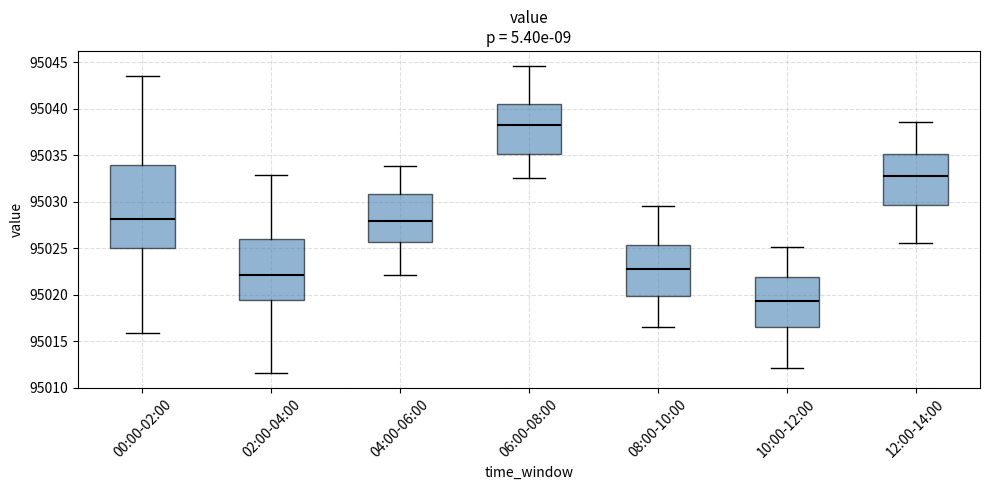

Reading left to right, read every box against the y-axis: the position of its median line, the range the box covers, and the ends of its whiskers. The values are not printed on the chart, so give them approximately, as read against the axis.

00:00-02:00: median 95028.0, box 95025.0 to 95034.0, whiskers 95016.0 to 95043.5
02:00-04:00: median 95022.0, box 95019.5 to 95026.0, whiskers 95011.5 to 95033.0
04:00-06:00: median 95028.0, box 95025.5 to 95031.0, whiskers 95022.0 to 95034.0
06:00-08:00: median 95038.5, box 95035.0 to 95040.5, whiskers 95032.5 to 95044.5
08:00-10:00: median 95023.0, box 95020.0 to 95025.5, whiskers 95016.5 to 95029.5
10:00-12:00: median 95019.5, box 95016.5 to 95022.0, whiskers 95012.0 to 95025.0
12:00-14:00: median 95033.0, box 95029.5 to 95035.0, whiskers 95025.5 to 95038.5